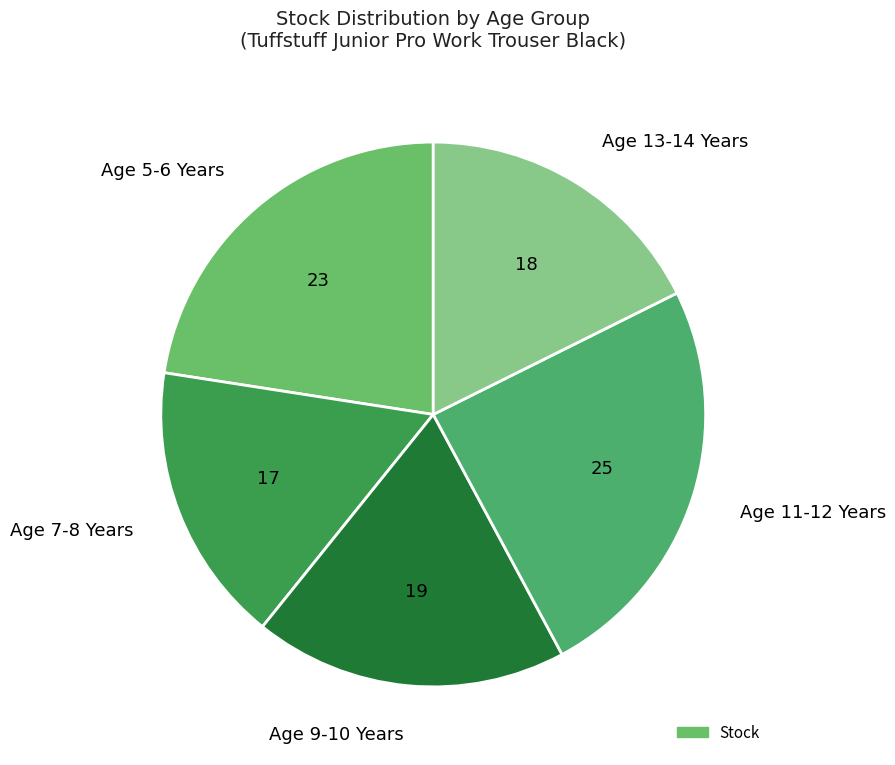

Do Age 11-12 Years and Age 9-10 Years together represent more than half of the pie?

No